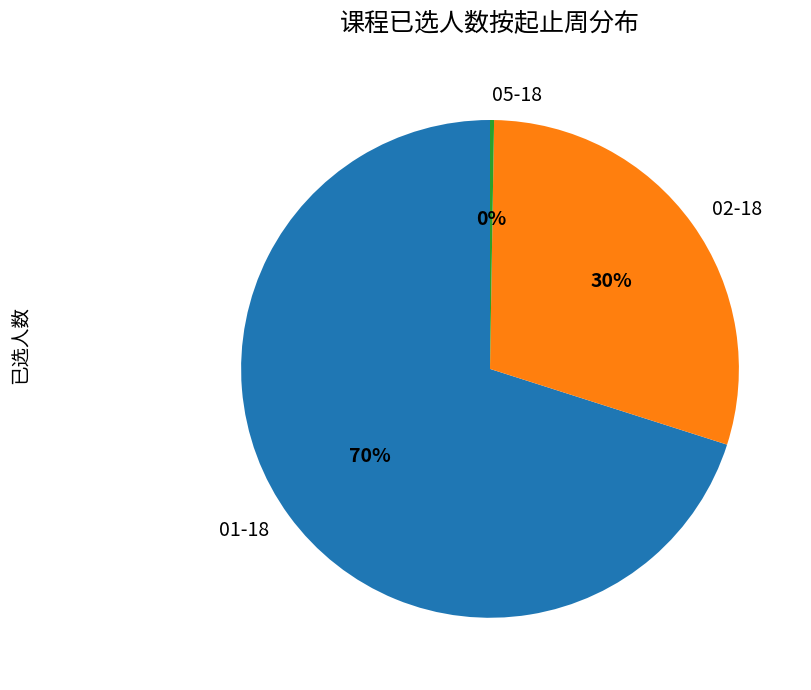

To the nearest percent, what percentage of the pie is 01-18?

70%